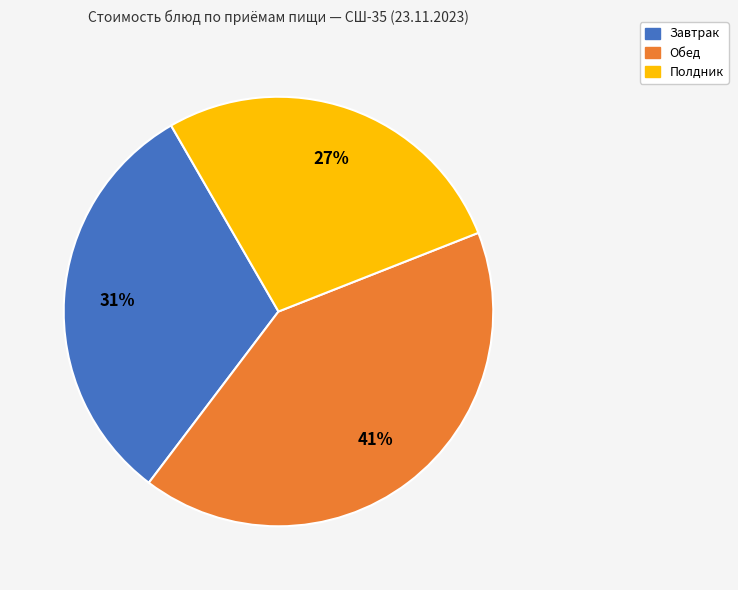

Does any single category account for the majority?

No